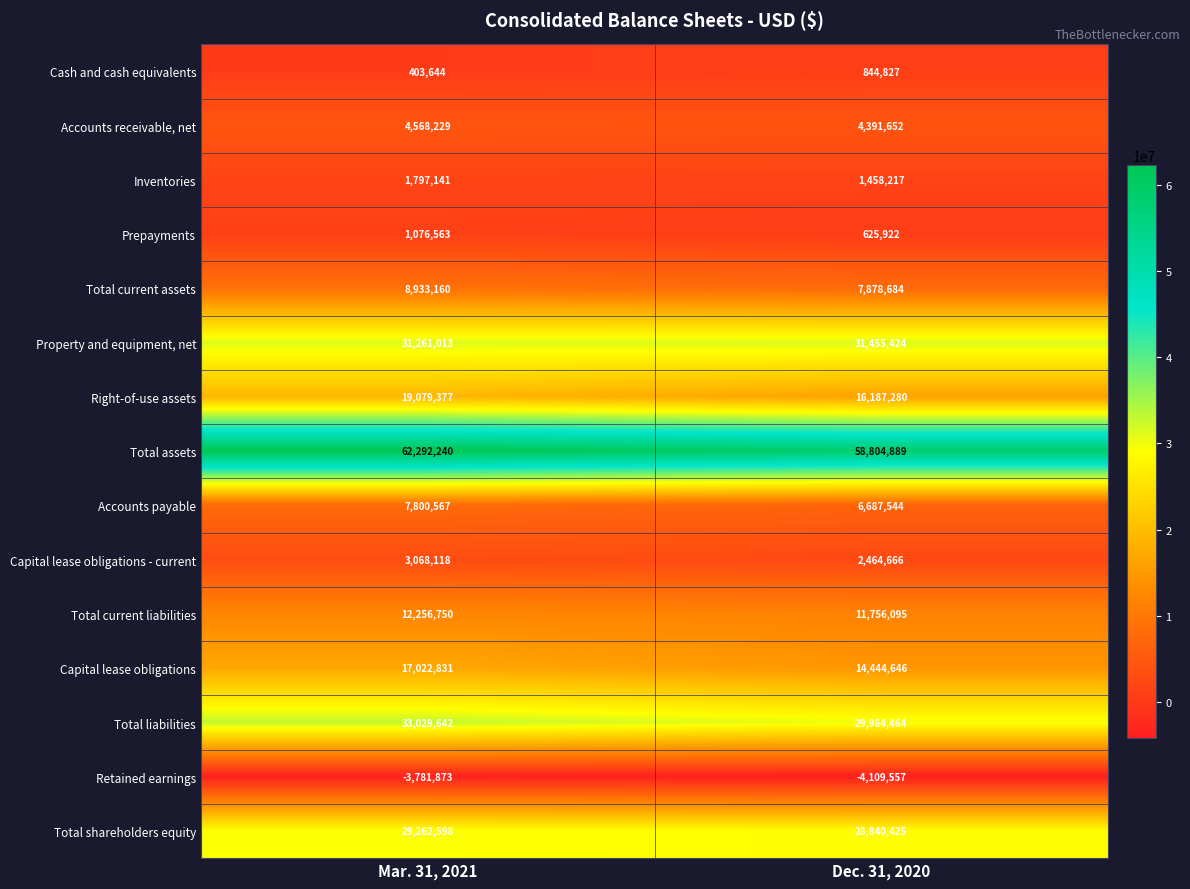

Which series has the largest range (max minus min)?

Total assets